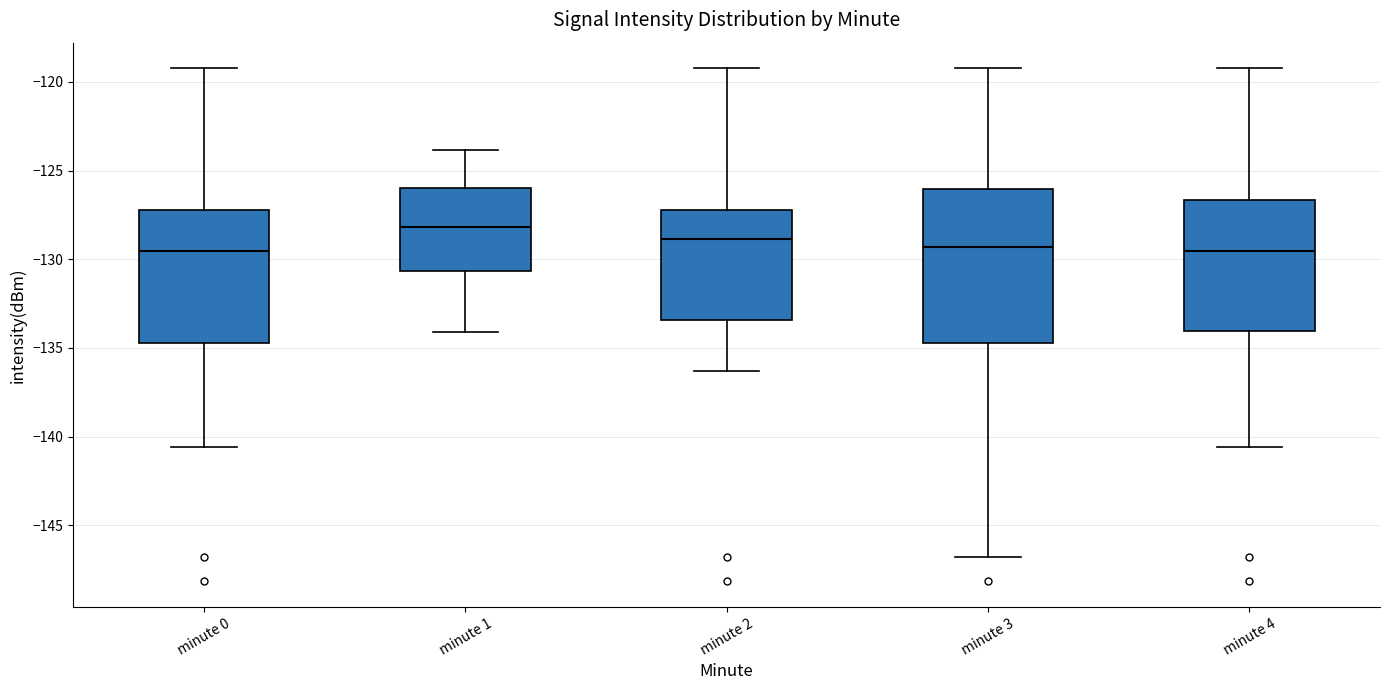

Where does the upper whisker of the box for minute 0 end on the y-axis? The values are not printed on the chart, so give them approximately, as read against the axis.

-119.0